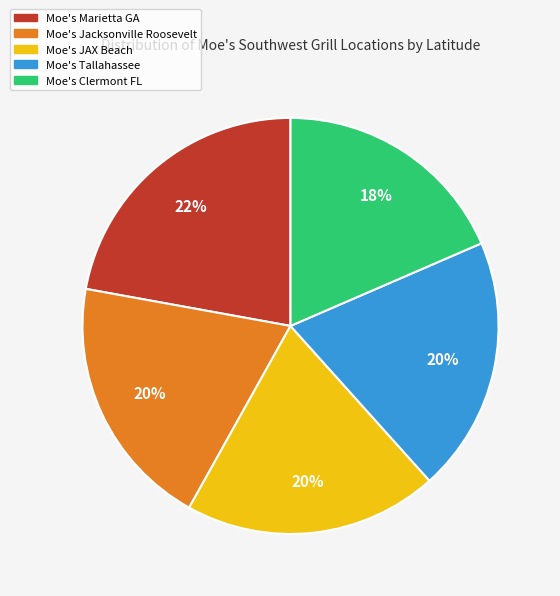

Is Moe's Jacksonville Roosevelt the majority of the pie?

No